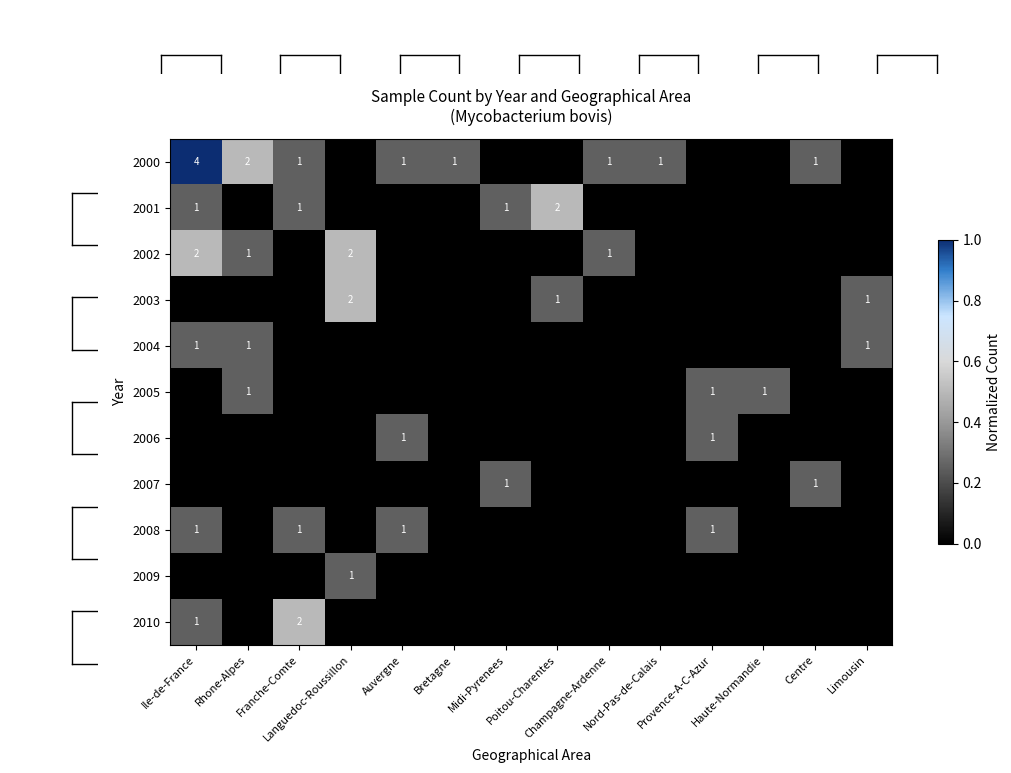

List the series in order of their peak value, lowest first.

2004, 2005, 2006, 2007, 2008, 2009, 2001, 2002, 2003, 2010, 2000